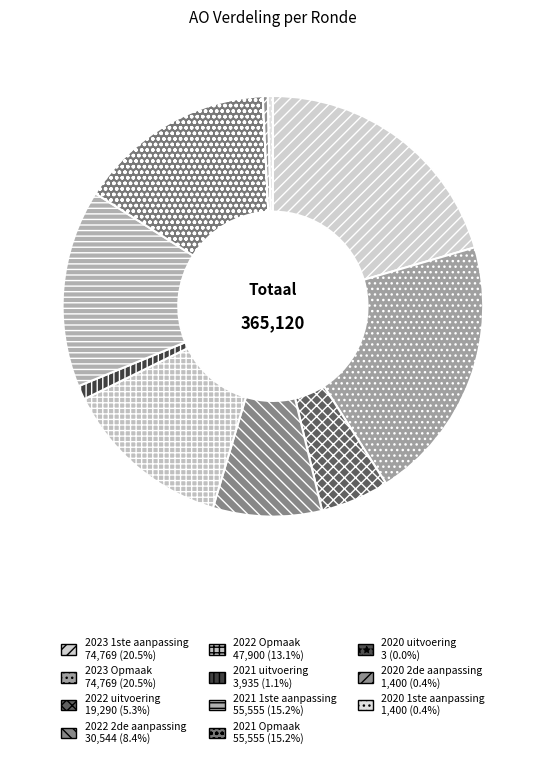

What portion of the pie excludes 2021 Opmaak?

84.8%